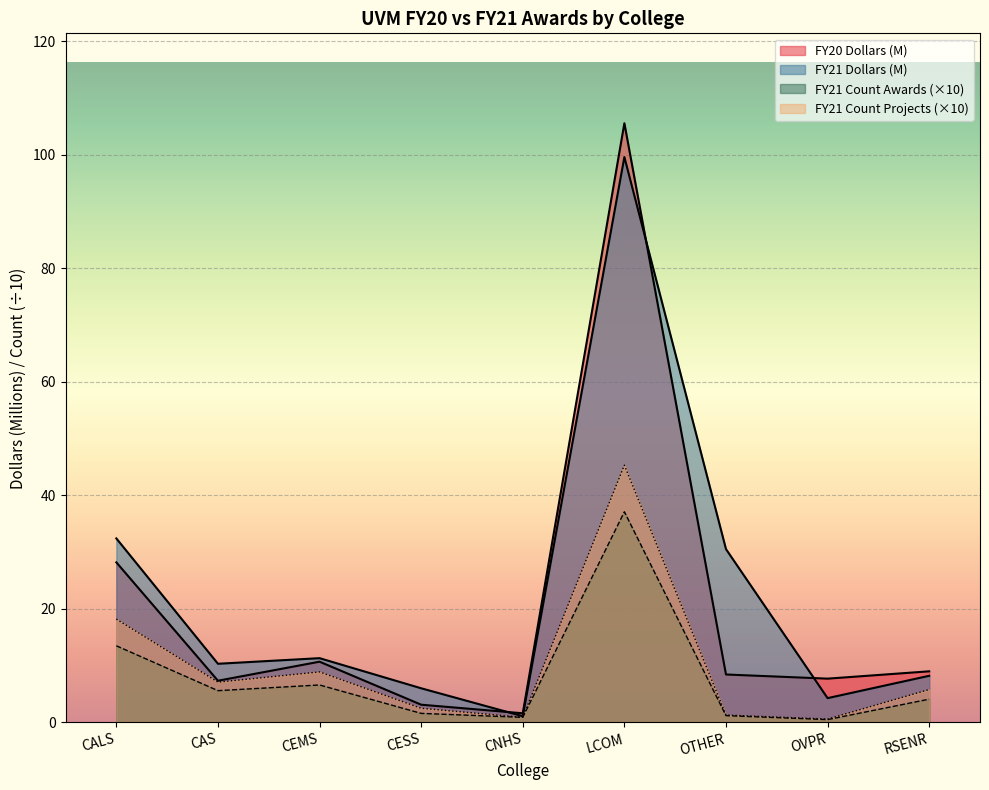

Is it true that FY20 Dollars equals 9.0 at RSENR?

True